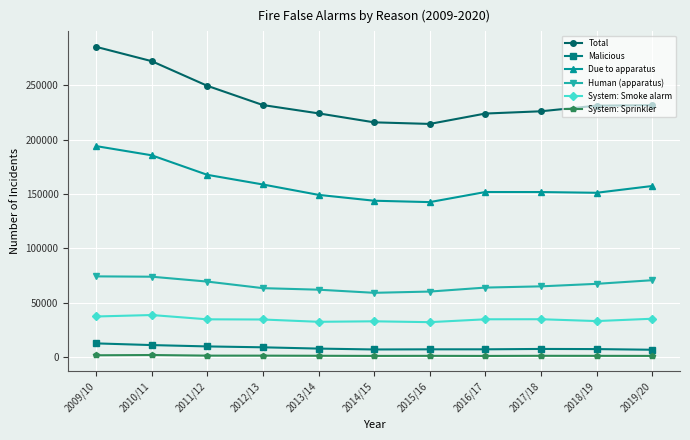

Is the value of Human (apparatus) at 2018/19 greater than the value of System: Smoke alarm at 2010/11?

Yes